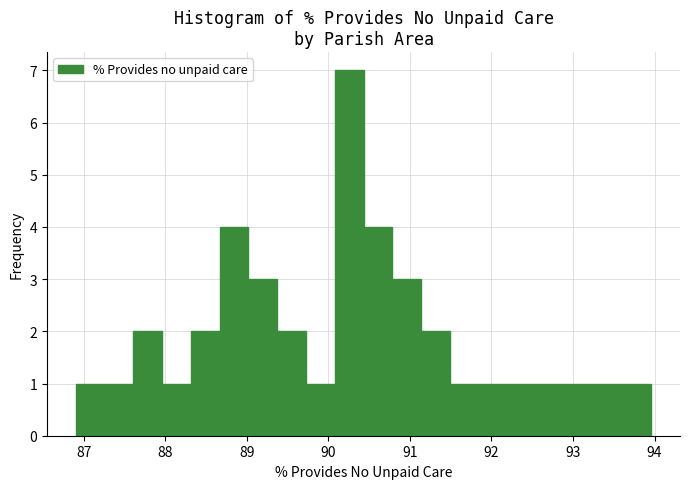

Read against the x-axis, roughly where is the centre of the tallest bar?

90.3